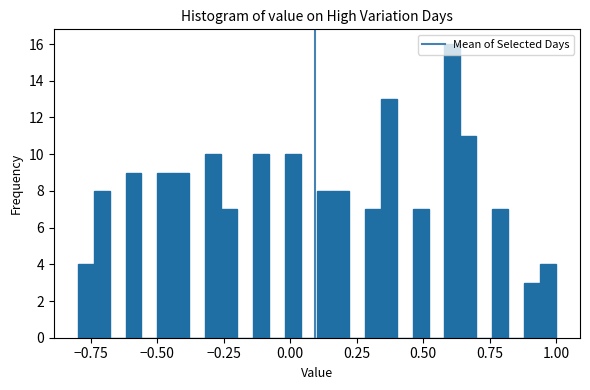

Read against the x-axis, roughly where is the centre of the tallest bar?

0.60